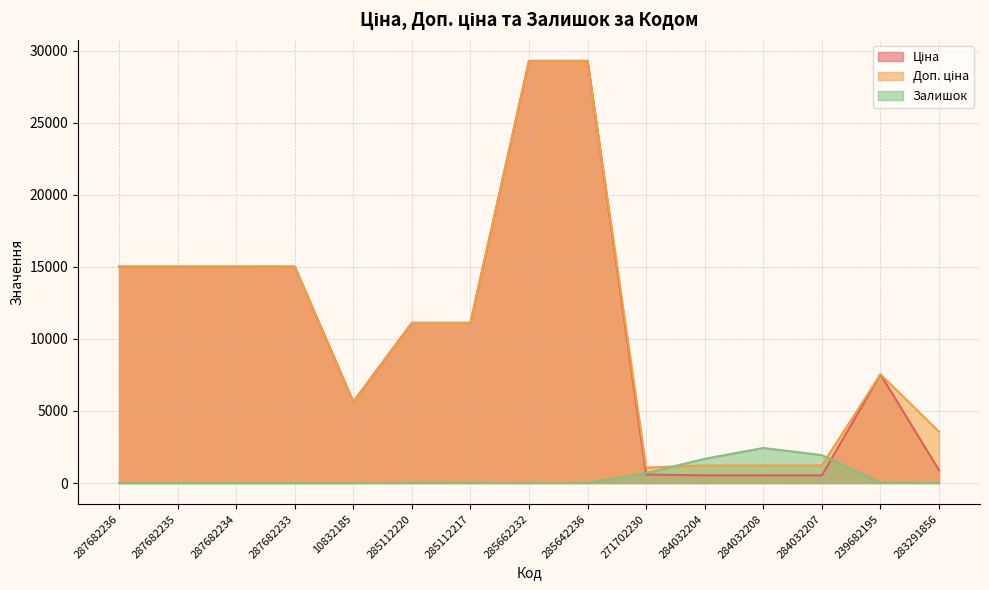

True or false: Ціна and Доп. ціна cross at least once.

False